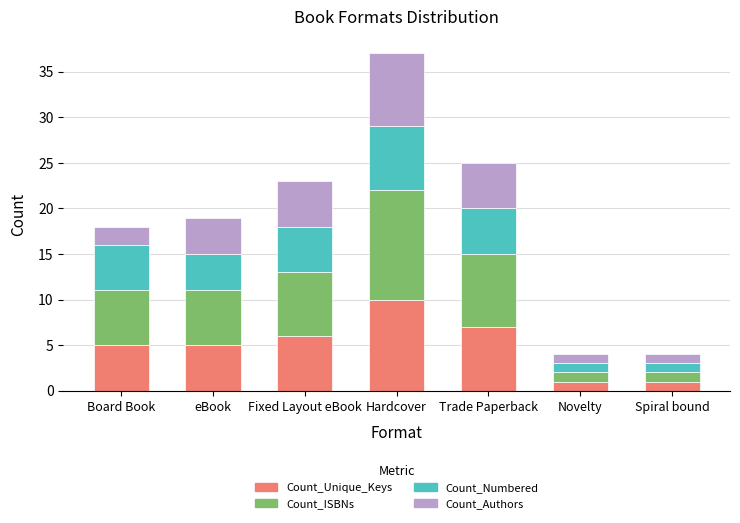

The value of Count_Unique_Keys at Hardcover is 10. True or false?

True